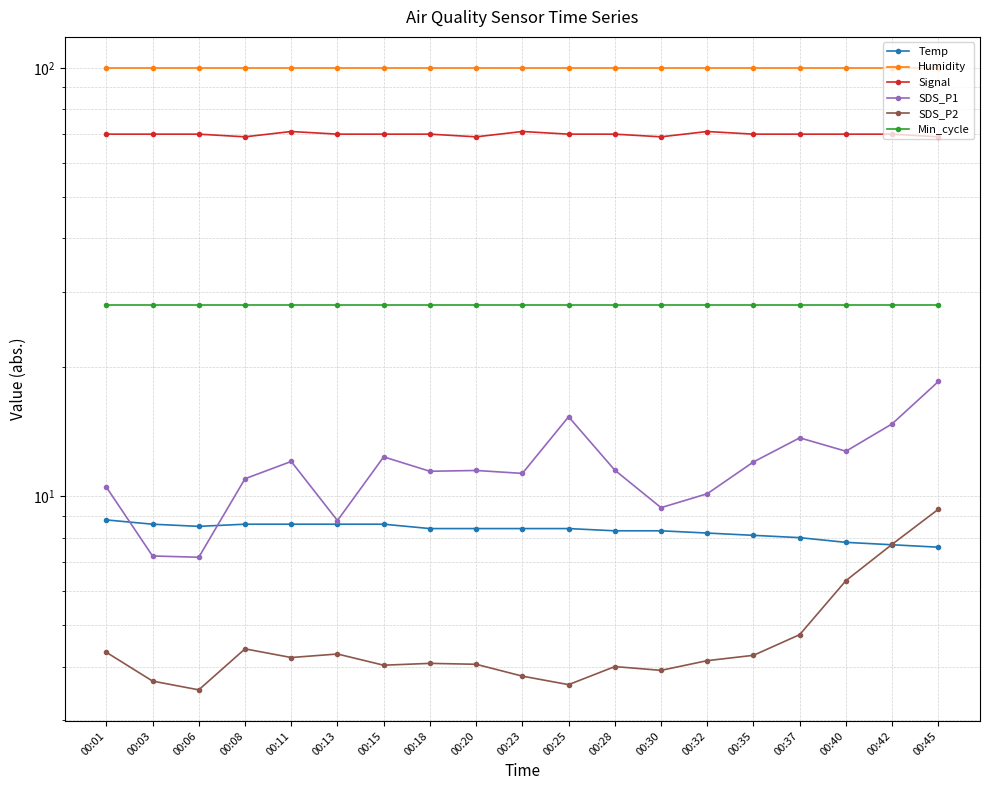

Which category has the lowest value across all series?

00:06